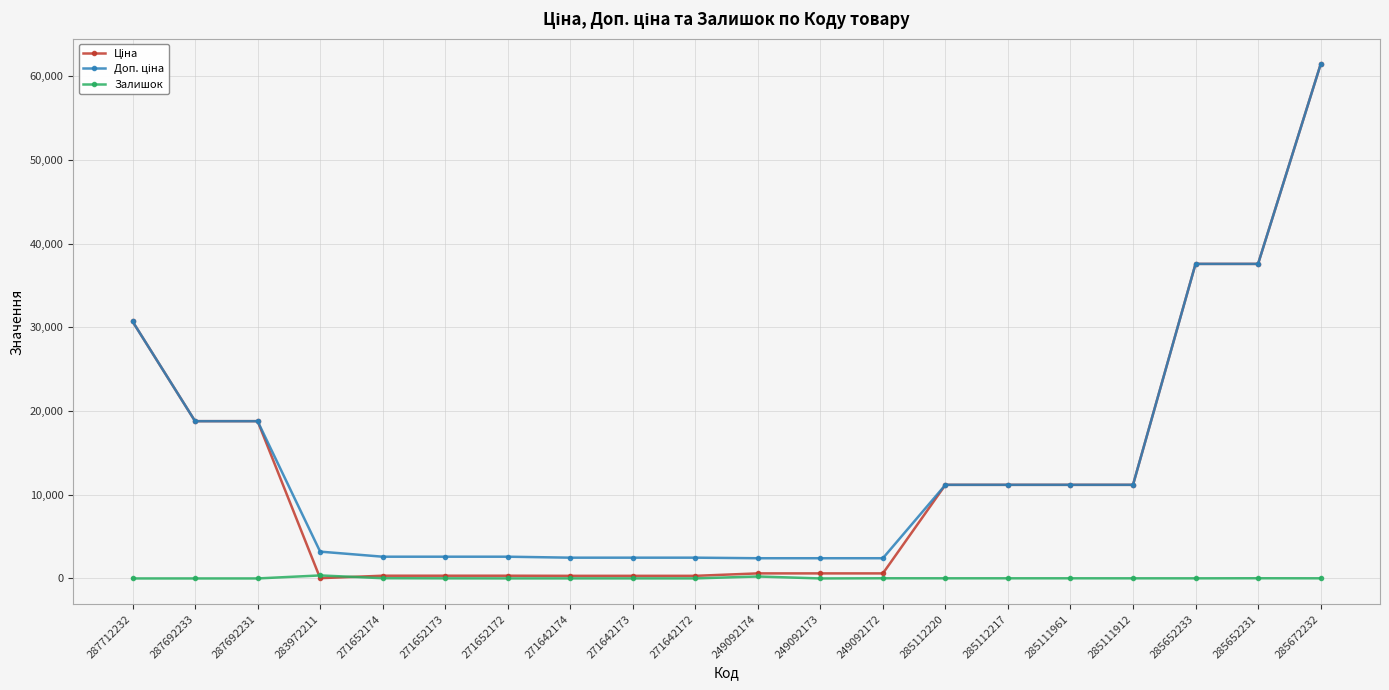

At which category is the sum across all series the highest?

285672232